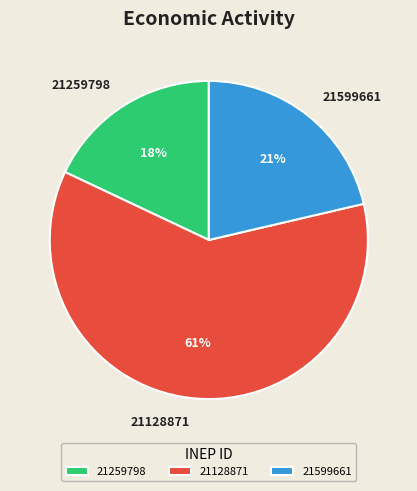

Rank the categories by value from lowest to highest.

21259798, 21599661, 21128871